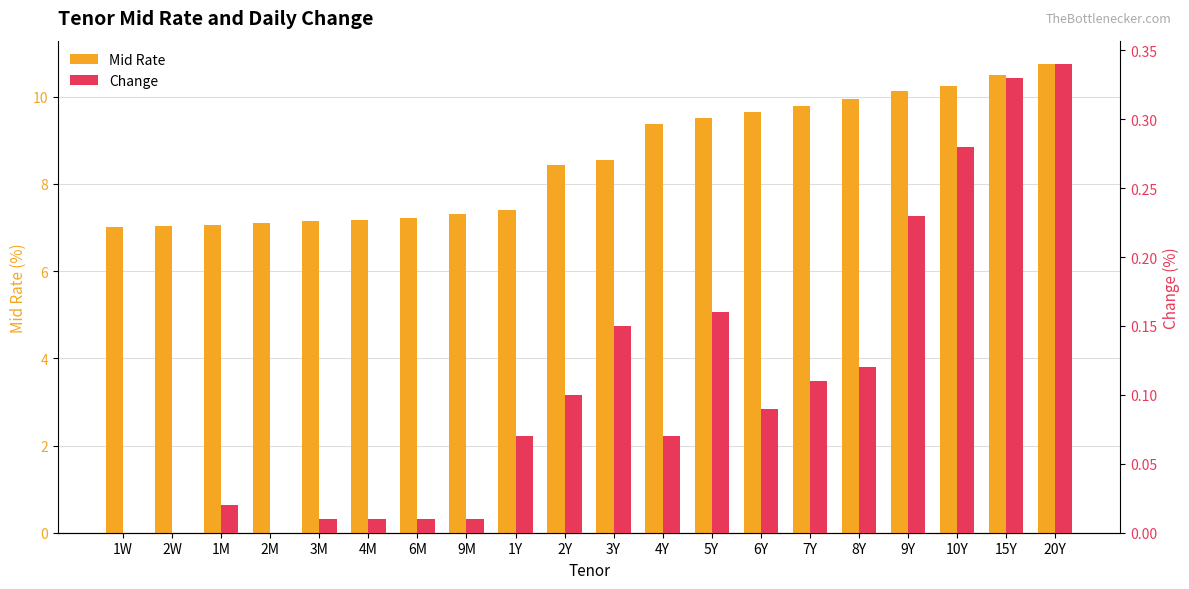

What is the highest value of the Mid Rate series?

10.8